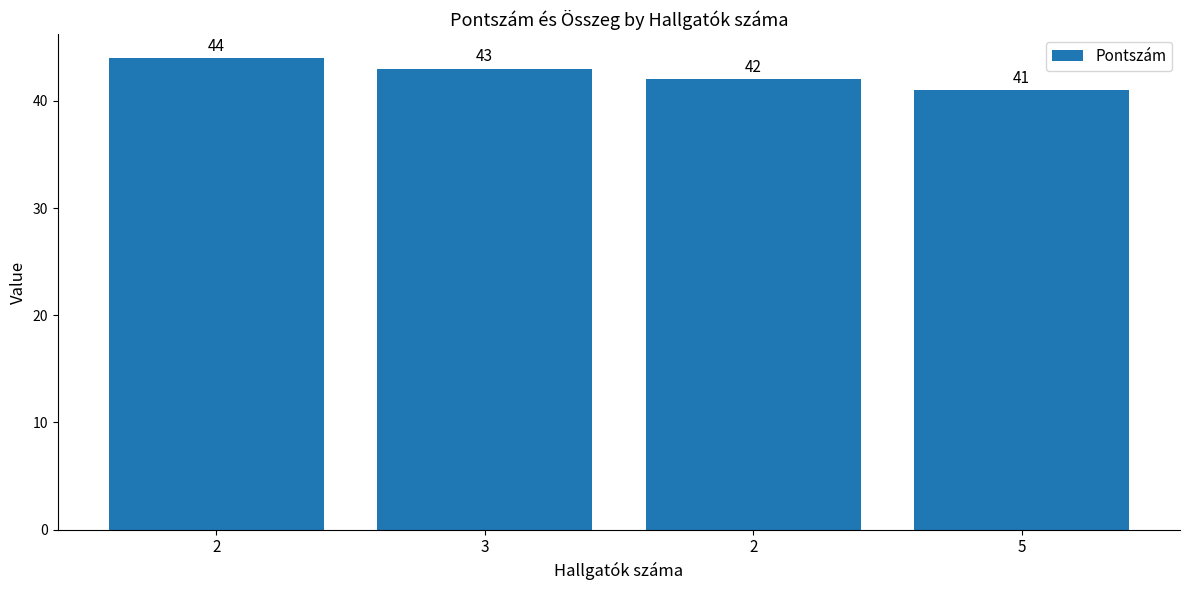

How many data points does each series have?

4